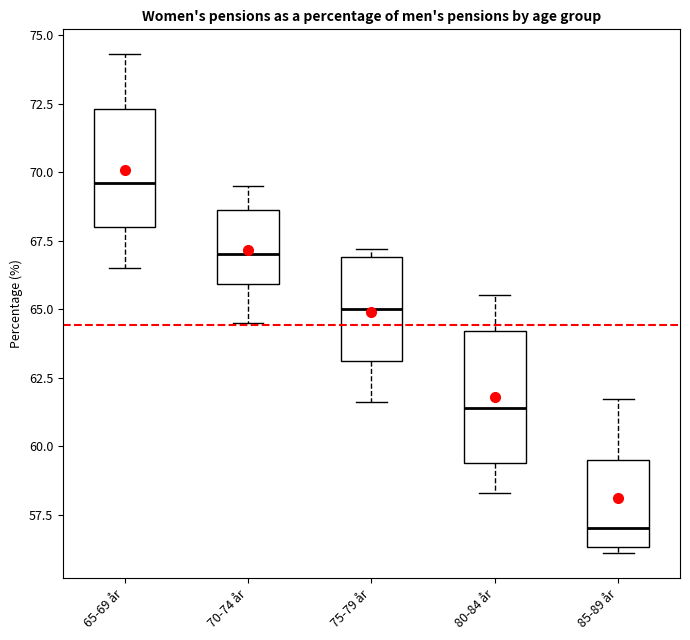

Reading left to right, read every box against the y-axis: the position of its median line, the range the box covers, and the ends of its whiskers. The values are not printed on the chart, so give them approximately, as read against the axis.

65-69 år: median 69.5, box 68.0 to 72.5, whiskers 66.5 to 74.5
70-74 år: median 67.0, box 66.0 to 68.5, whiskers 64.5 to 69.5
75-79 år: median 65.0, box 63.0 to 67.0, whiskers 61.5 to 67.0 (just above the box's upper edge)
80-84 år: median 61.5, box 59.5 to 64.0, whiskers 58.5 to 65.5
85-89 år: median 57.0, box 56.5 to 59.5, whiskers 56.0 to 61.5